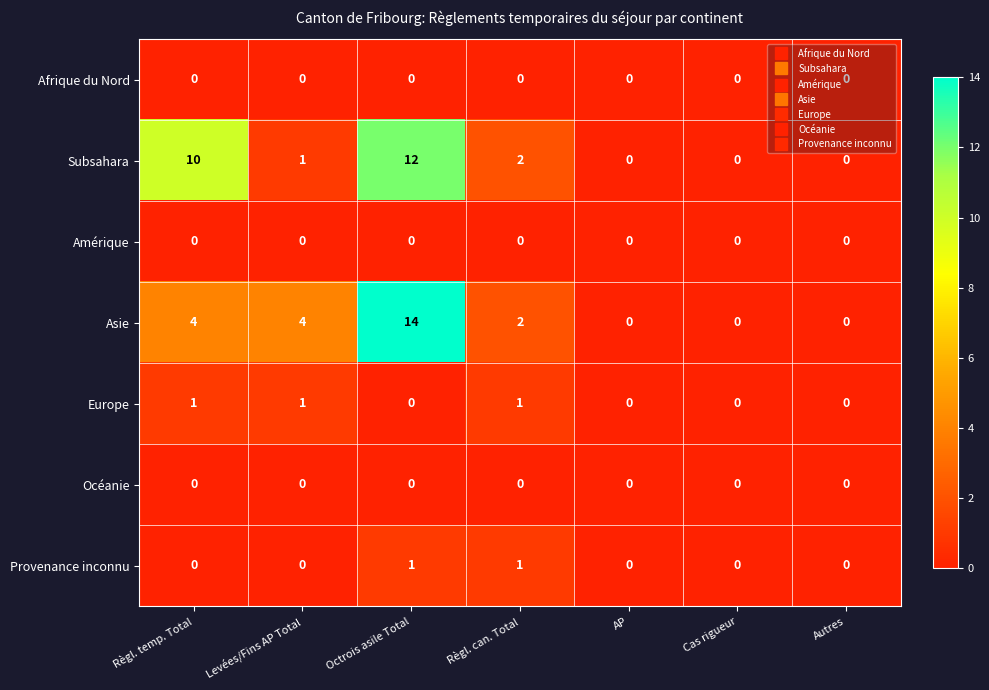

Is the value of Subsahara at Règl. can. Total greater than the value of Océanie at Règl. can. Total?

Yes